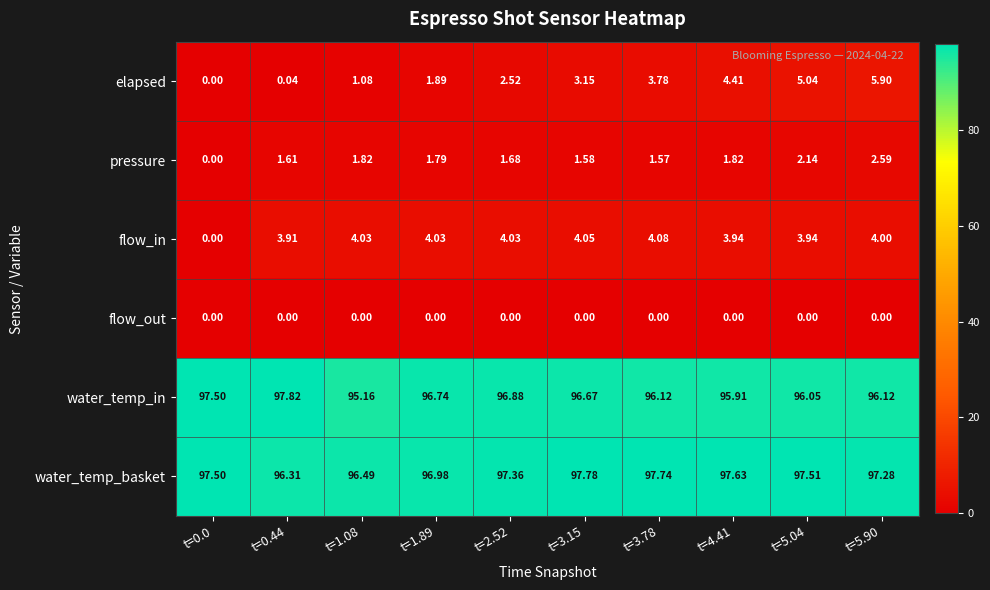

Rank the series by their maximum value, from highest to lowest.

water_temp_in, water_temp_basket, elapsed, flow_in, pressure, flow_out